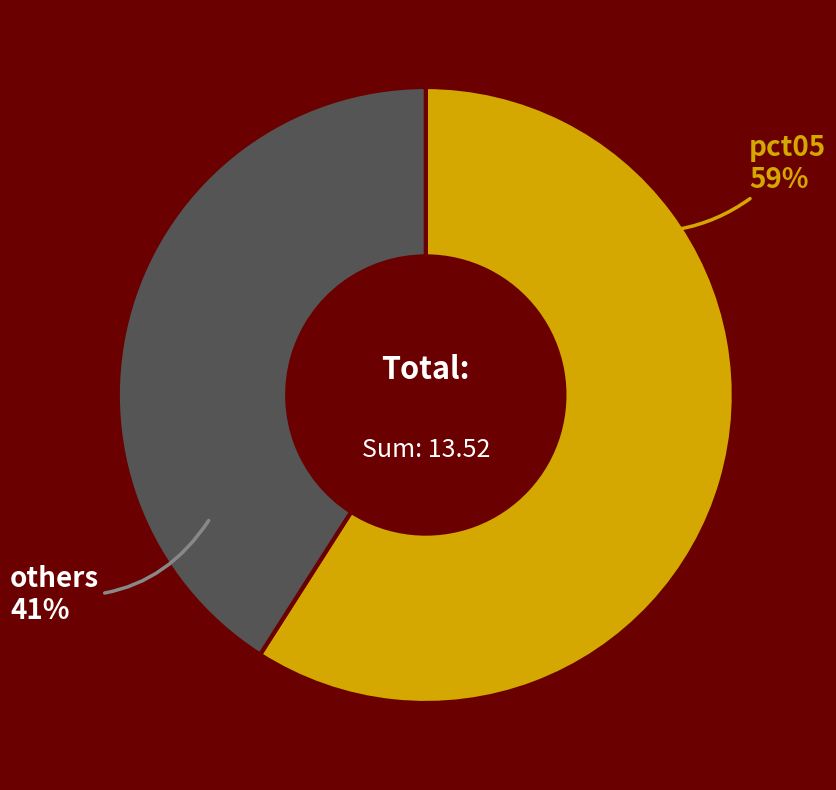

How many slices are in this pie chart?

2